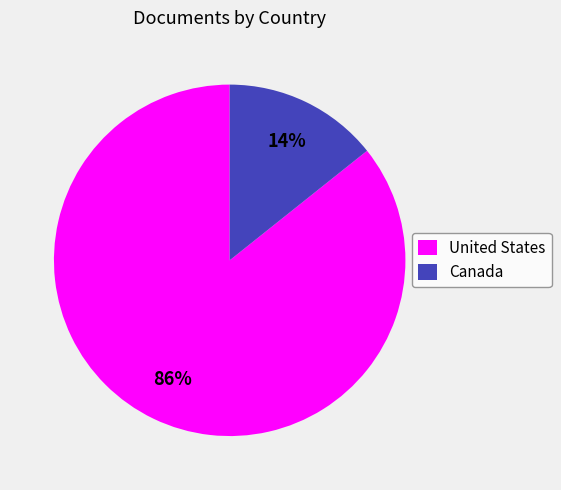

The Canada slice represents 14% of the pie. True or false?

True